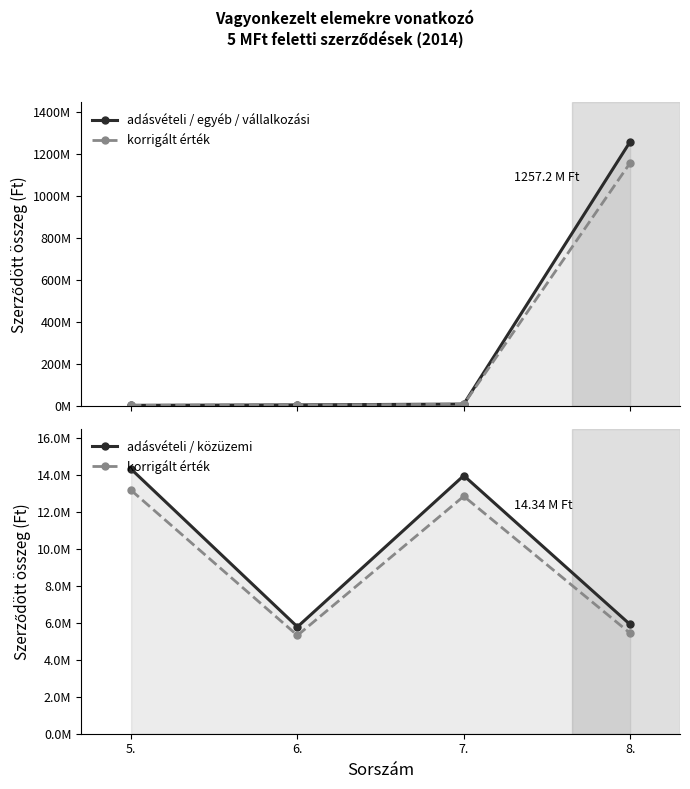

Is it true that korrigált érték equals 3179347.1 at 8.?

False